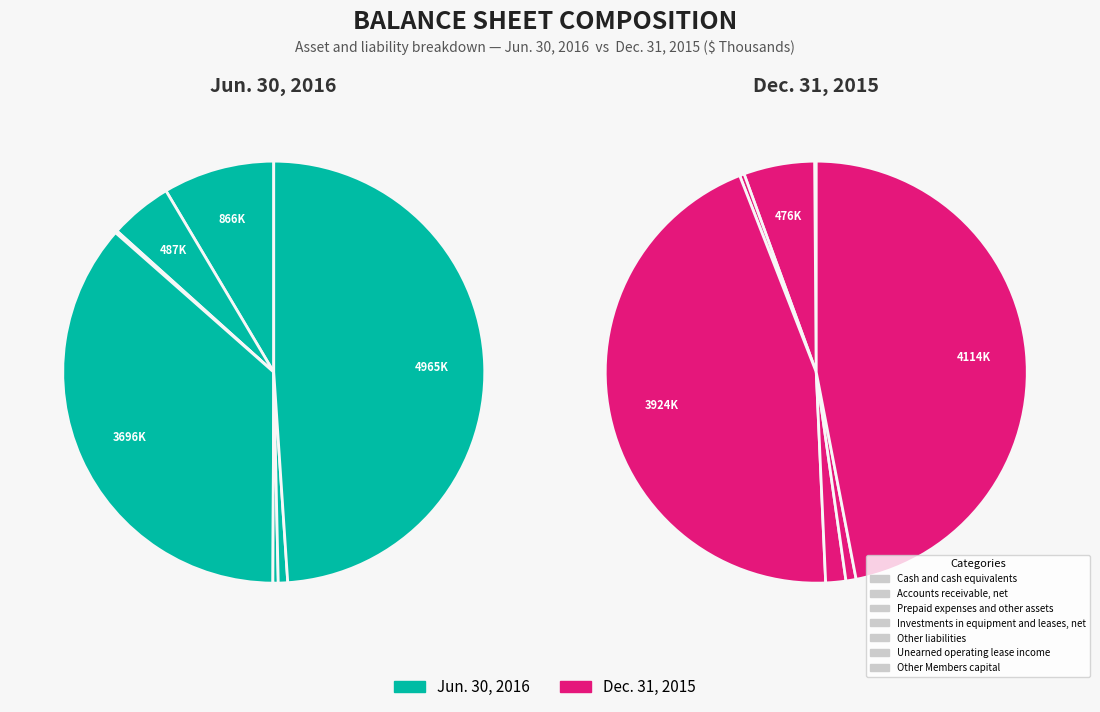

What portion of the pie excludes Accounts receivable, net?

95.2%